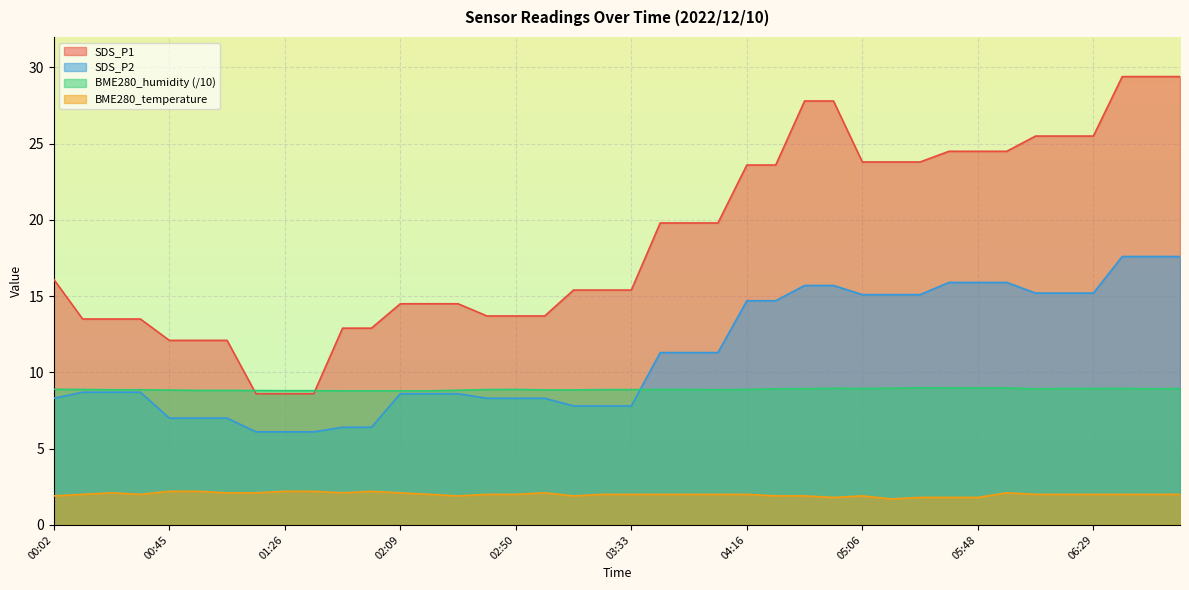

Is the value of BME280_temperature at 02:09 greater than the value of SDS_P2 at 03:33?

No